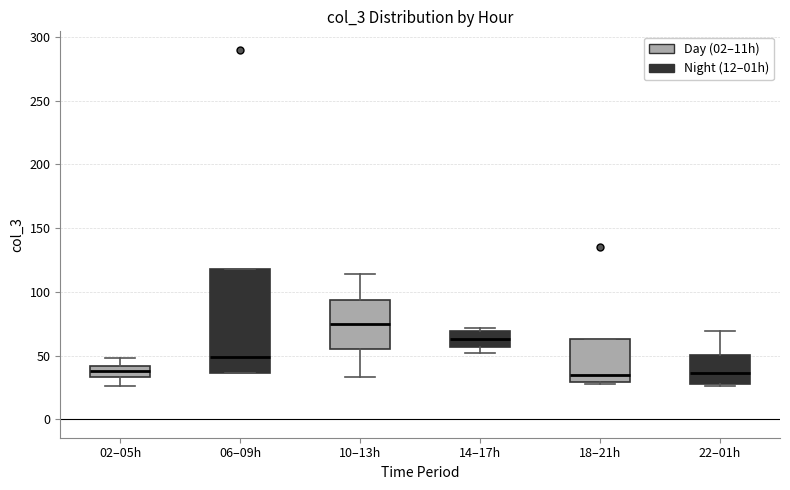

Where is the lower edge of the box for 10–13h on the y-axis? The values are not printed on the chart, so give them approximately, as read against the axis.

55